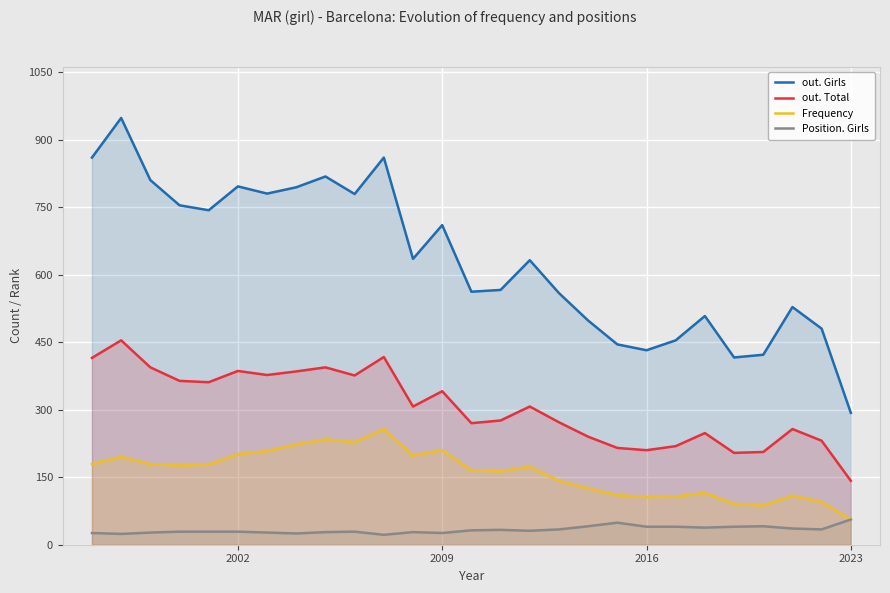

True or false: Position. Girls and Frequency intersect in this chart.

False